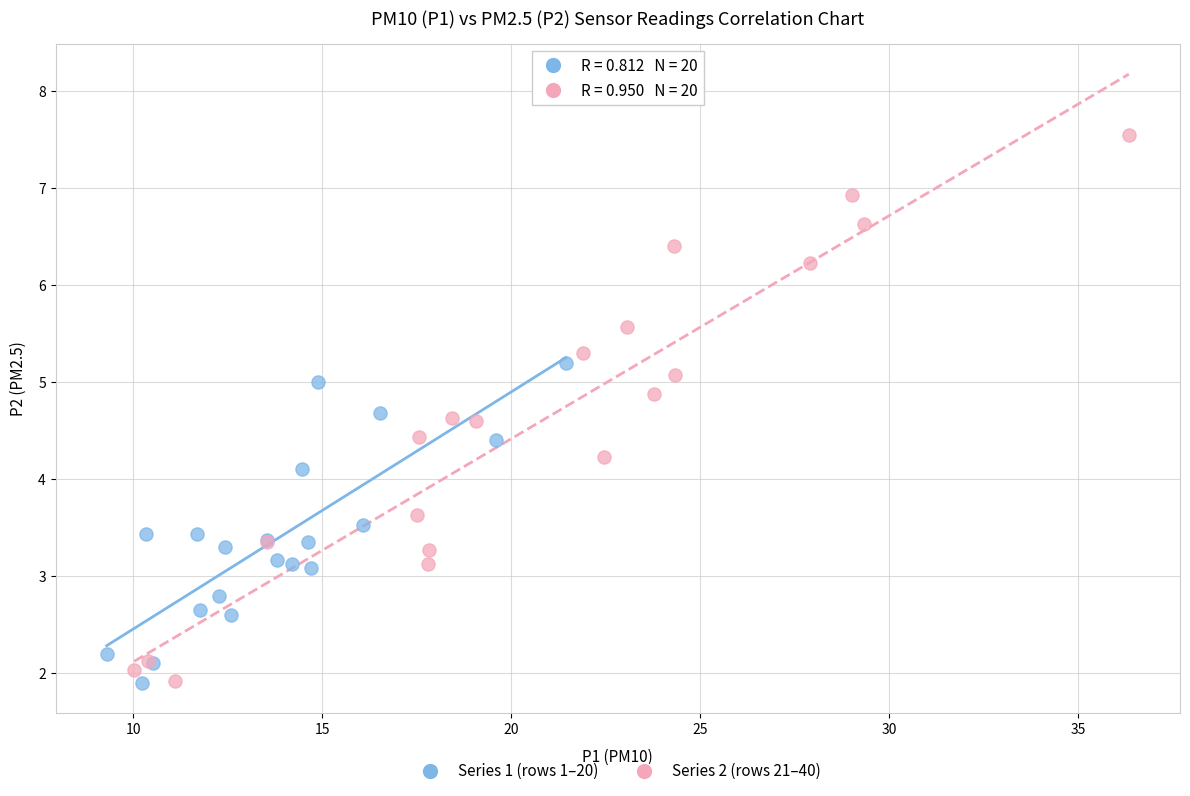

Which series has the widest spread of Y values?

Series 2 (rows 21–40)